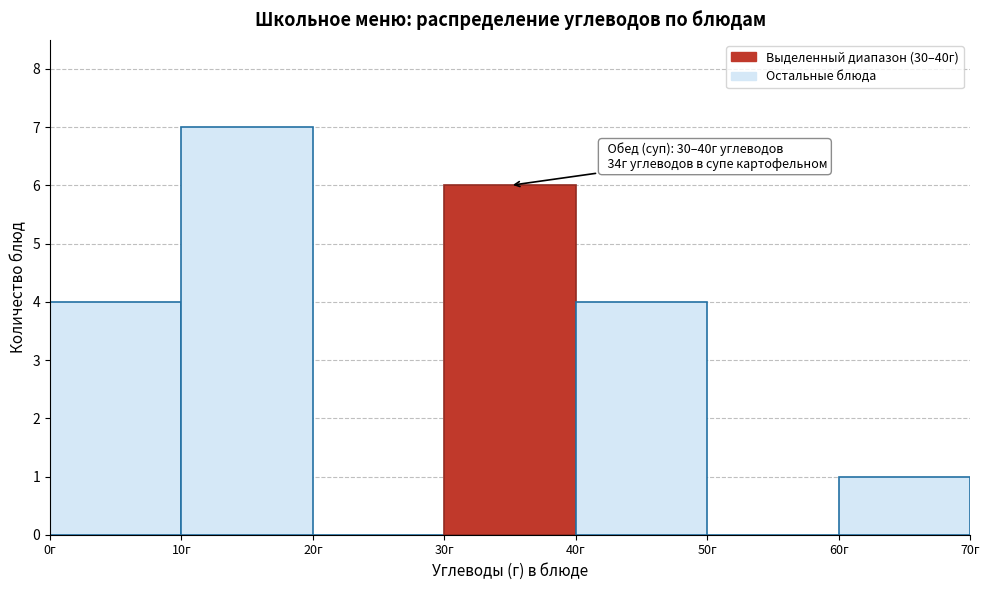

Over which range of the x-axis is the bar tallest?

10 to 20